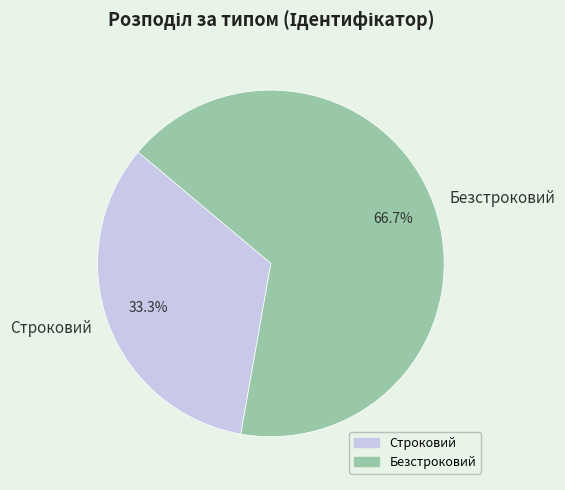

True or false: Строковий accounts for 25% of the total.

False